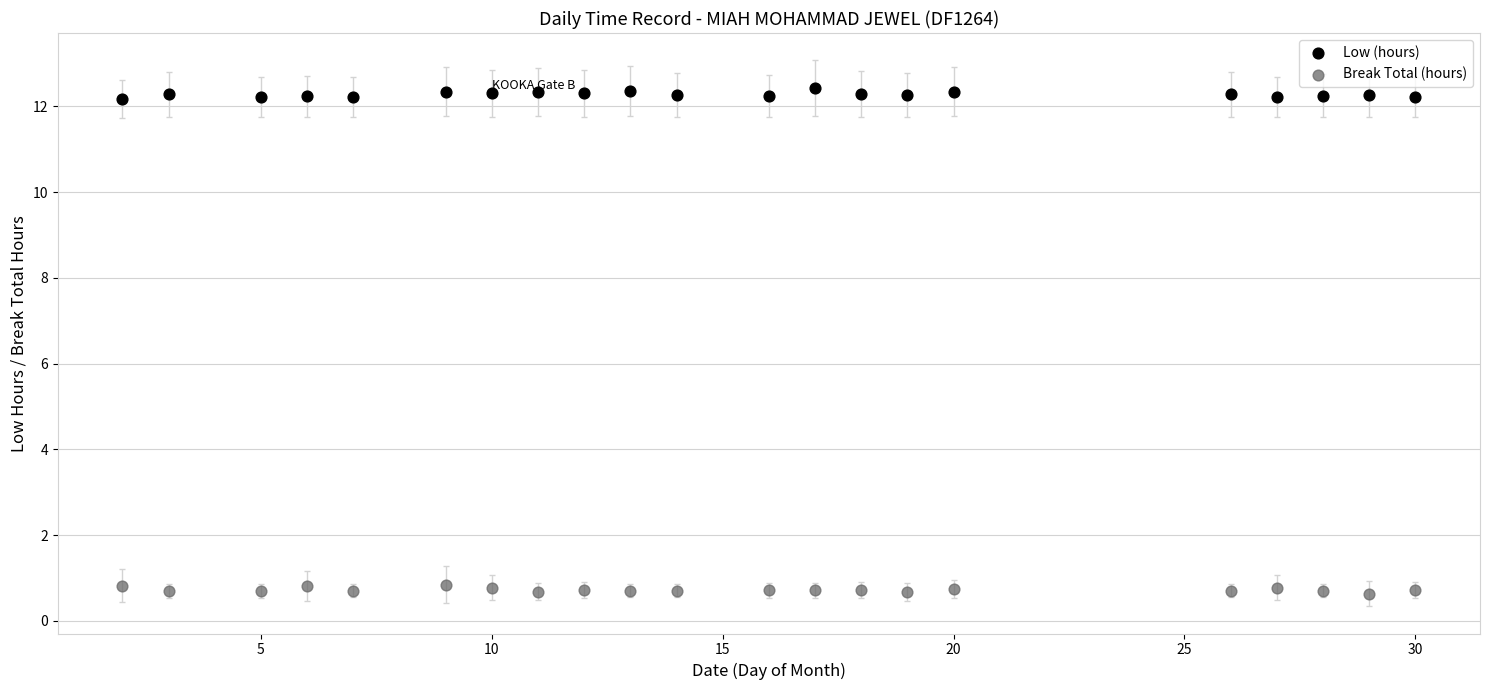

Across all data points, what is the range of X values (max minus min)?

28.0